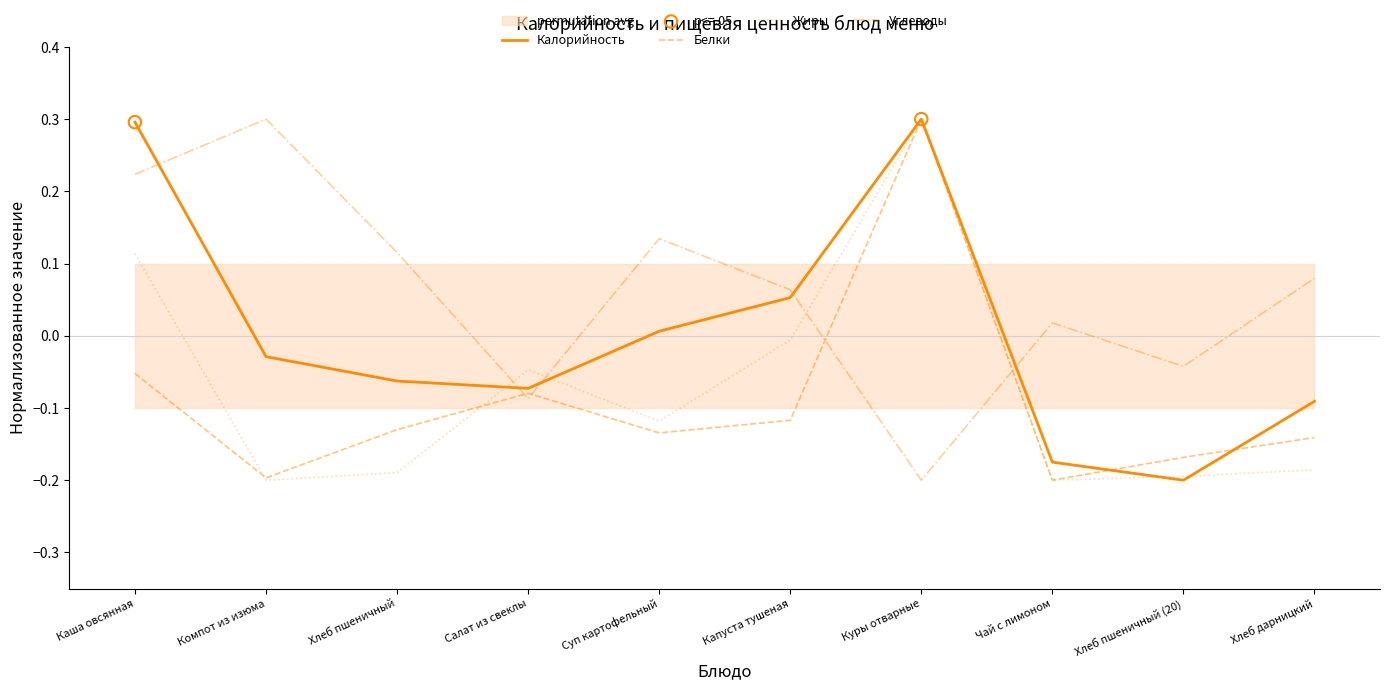

What are all the series names shown in the legend?

Калорийность, Белки, Жиры, Углеводы